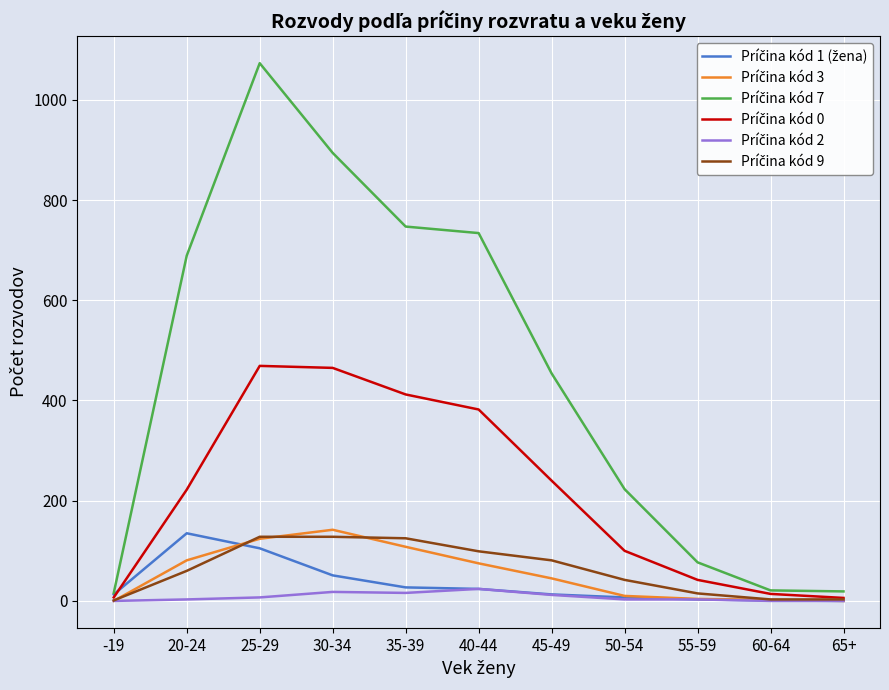

Which label corresponds to the largest value in the chart?

25-29